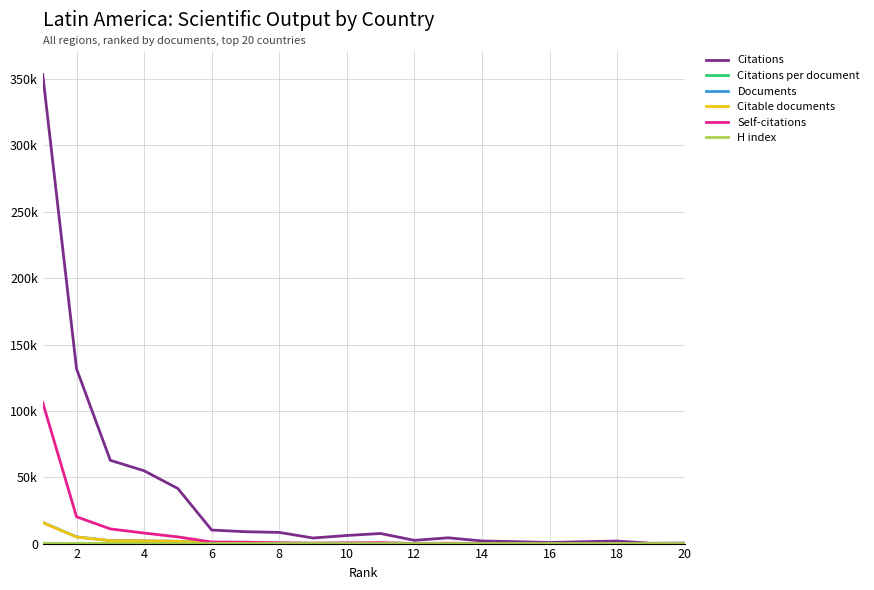

Is this an area chart (filled region under the line)?

No